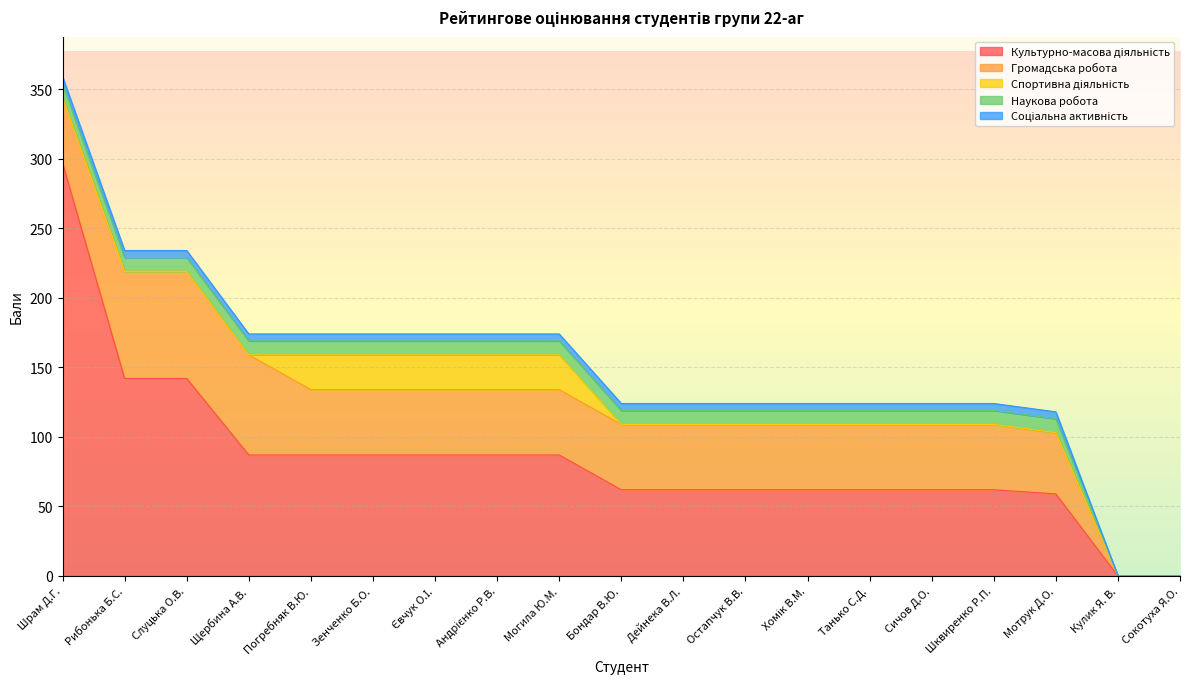

What are all the series names shown in the legend?

Культурно-масова діяльність, Громадська робота, Спортивна діяльність, Наукова робота, Соціальна активність